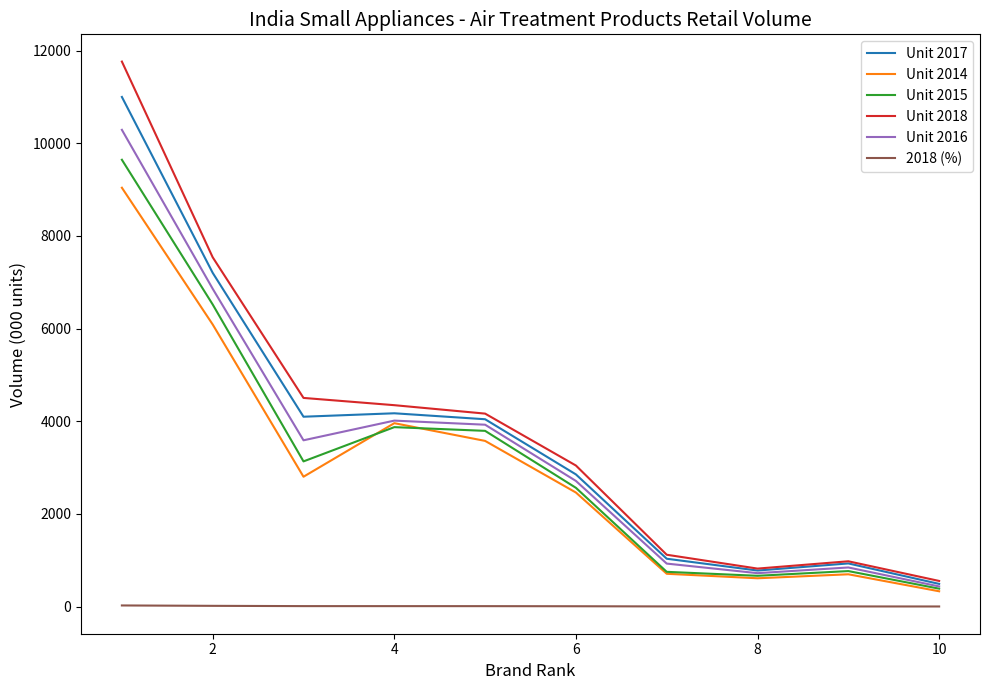

Which series has the widest spread of values?

Unit 2018